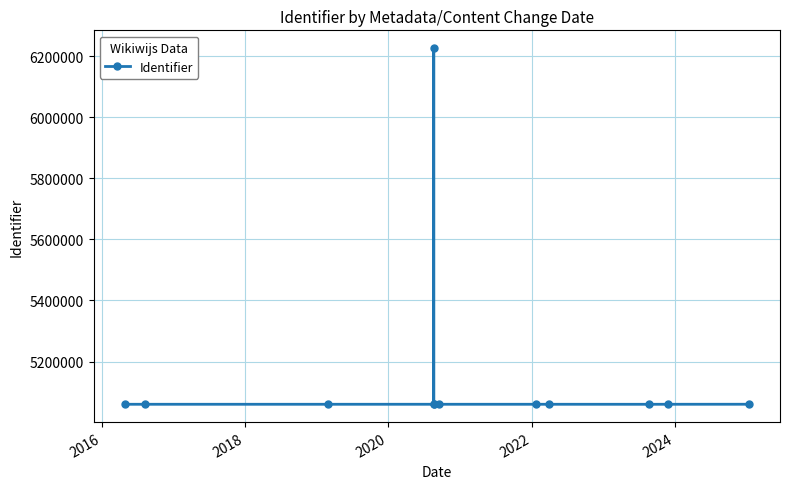

What is the label of the 2nd point from the left?

2016